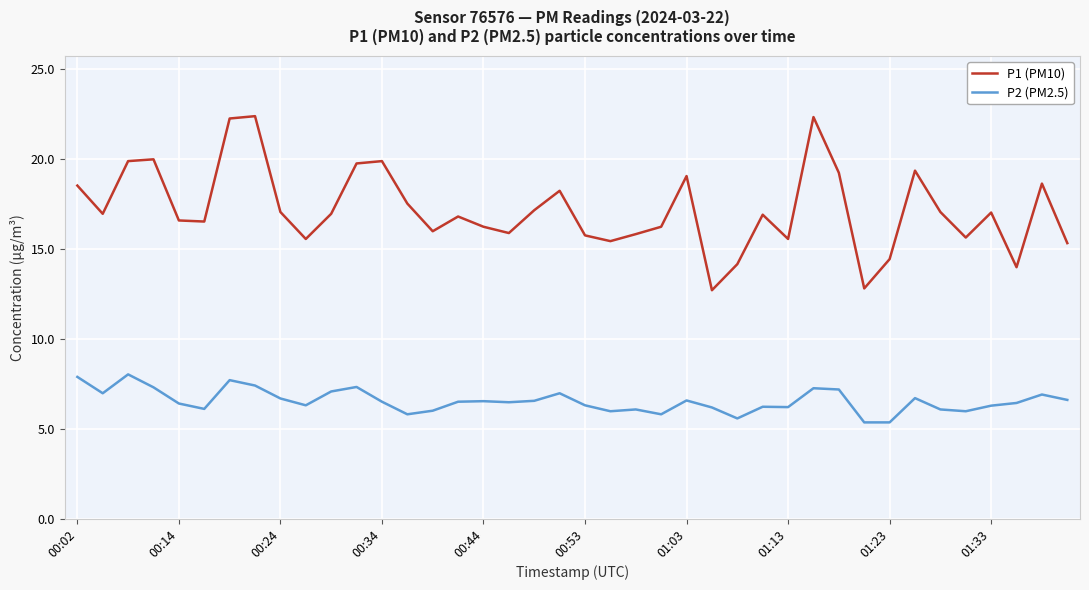

List the series in order of their overall mean, lowest first.

P2 (PM2.5), P1 (PM10)